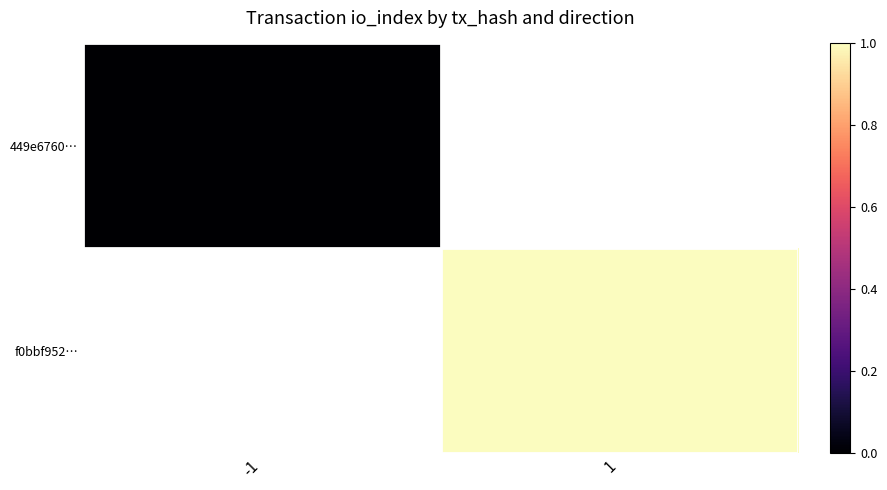

True or false: 449e6760… has a value of 0.0 at -1.

True